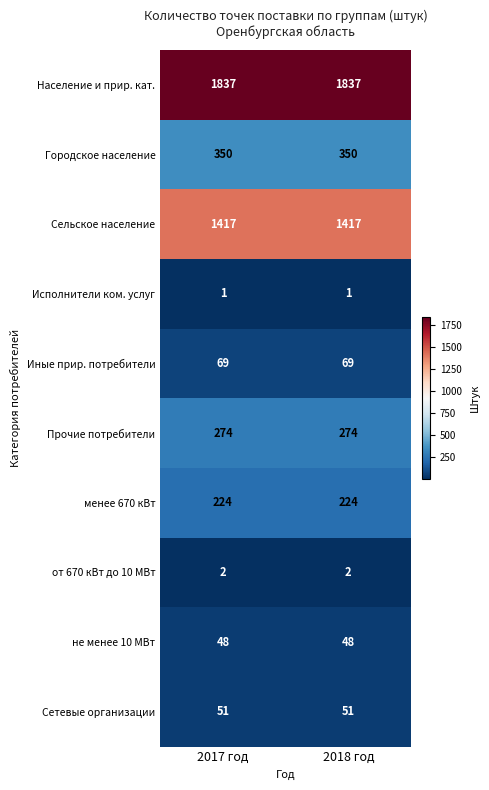

Reading left to right, list all the values displayed in this chart.

Население и прир. кат.: 2017 год=1837	2018 год=1837
Городское население: 2017 год=350	2018 год=350
Сельское население: 2017 год=1417	2018 год=1417
Исполнители ком. услуг: 2017 год=1	2018 год=1
Иные прир. потребители: 2017 год=69	2018 год=69
Прочие потребители: 2017 год=274	2018 год=274
менее 670 кВт: 2017 год=224	2018 год=224
от 670 кВт до 10 МВт: 2017 год=2	2018 год=2
не менее 10 МВт: 2017 год=48	2018 год=48
Сетевые организации: 2017 год=51	2018 год=51